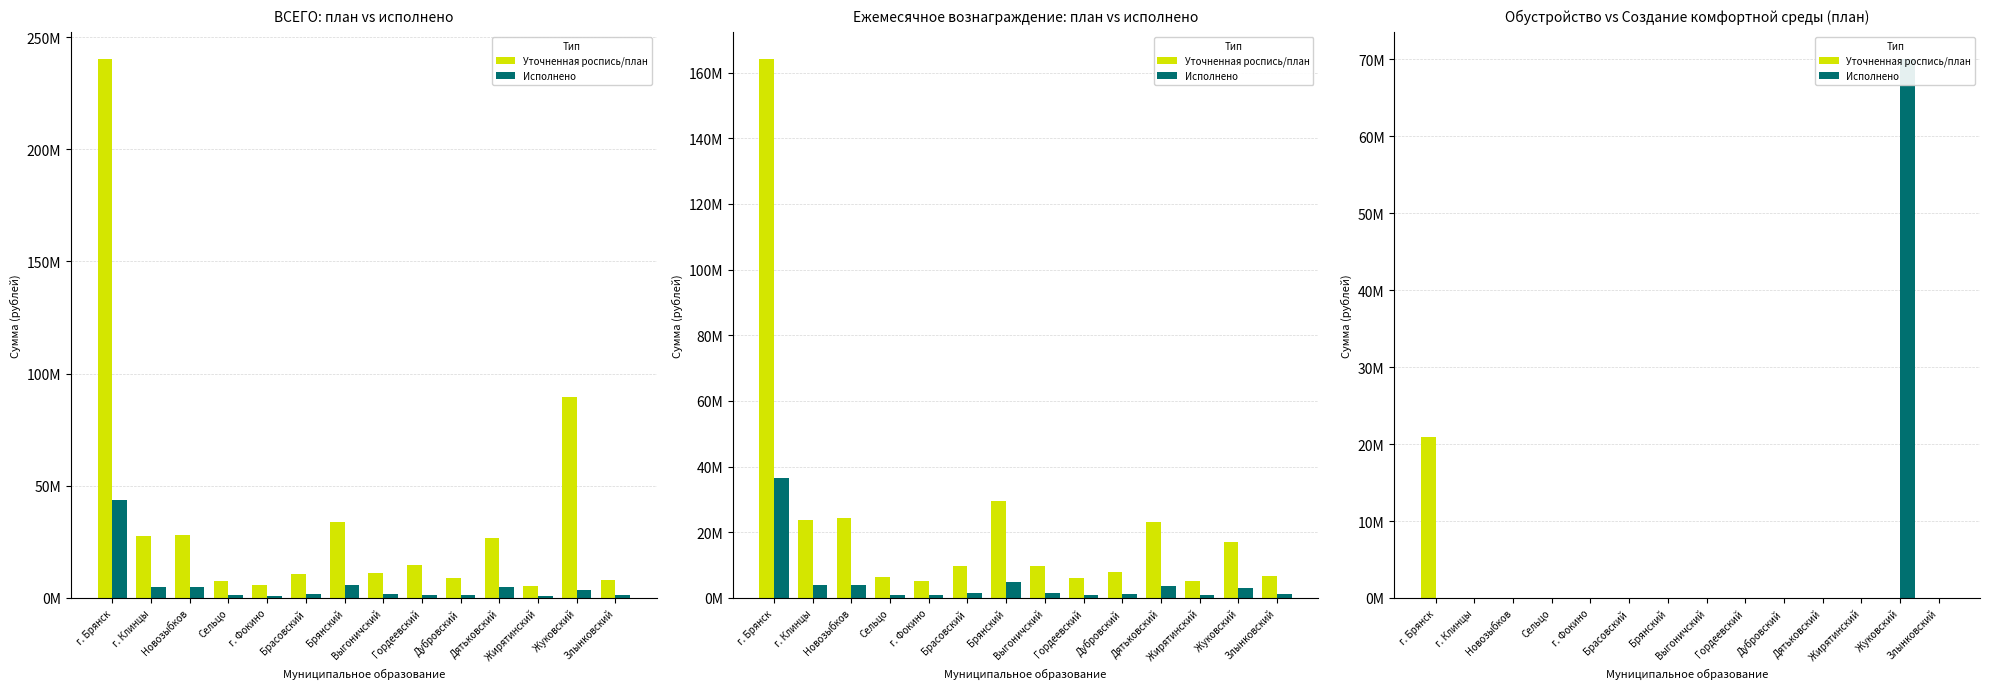

Count the number of categories in the chart.

14